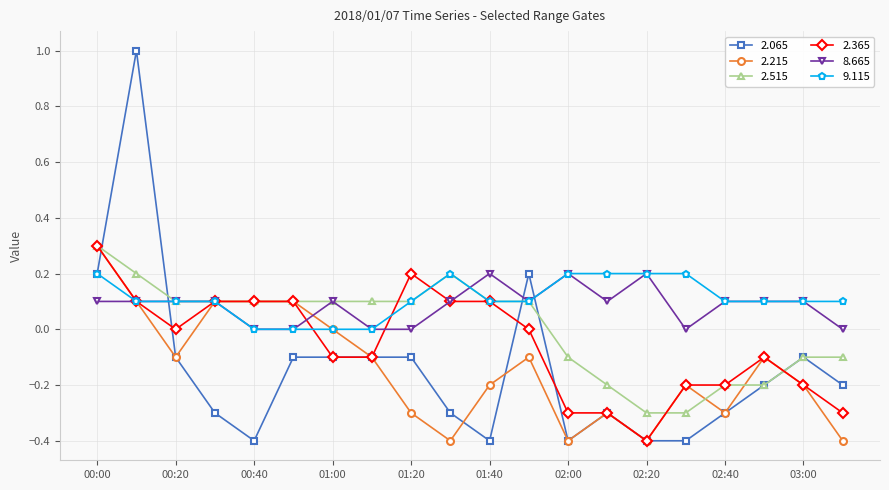

What is the minimum value for 2.365?

-0.4